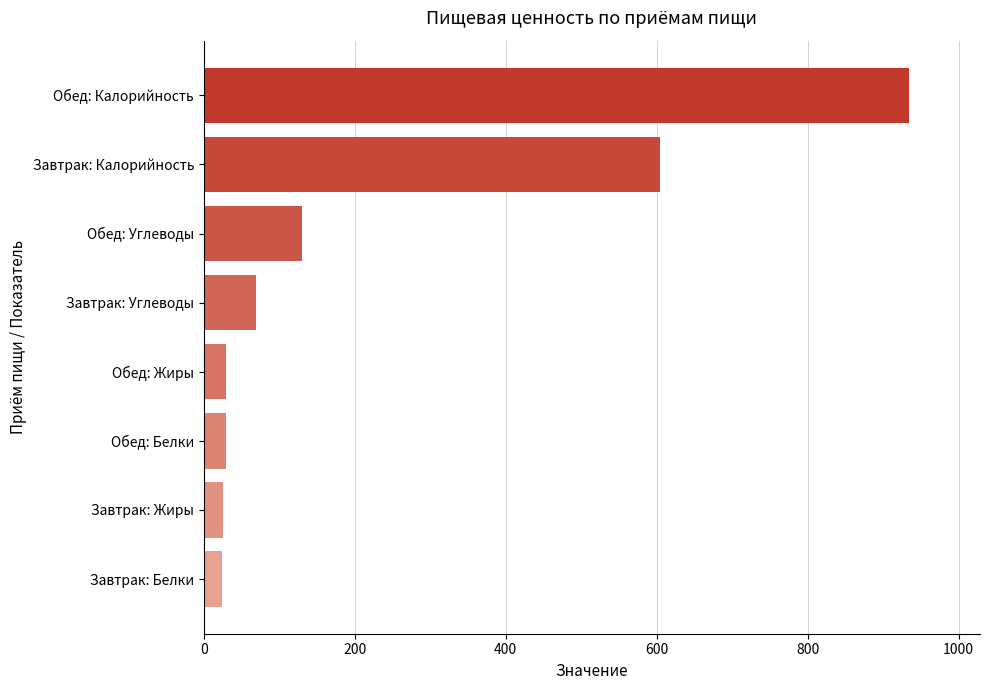

The value of Белки at Обед is 29.9. True or false?

True